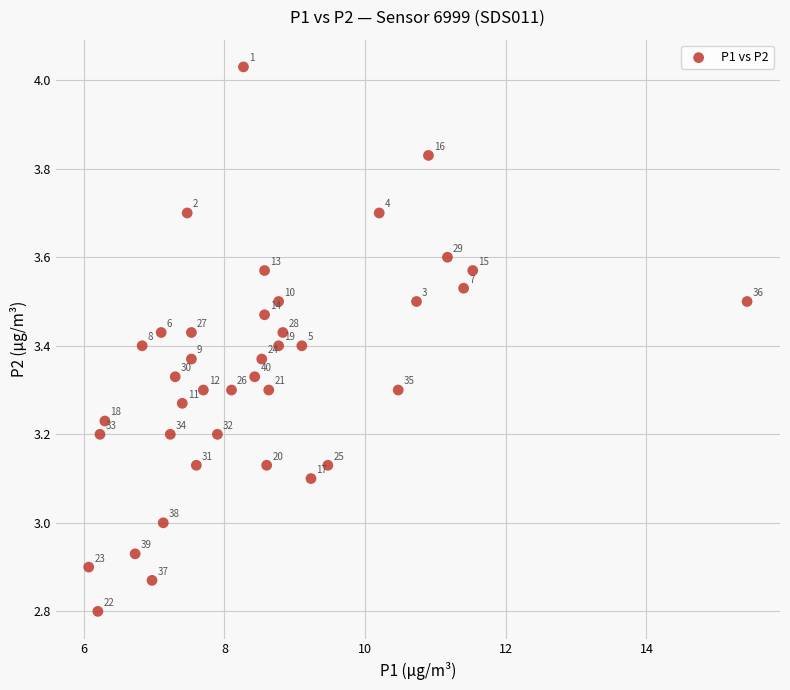

What Y value in the scatter plot is closest to 3?

3.0